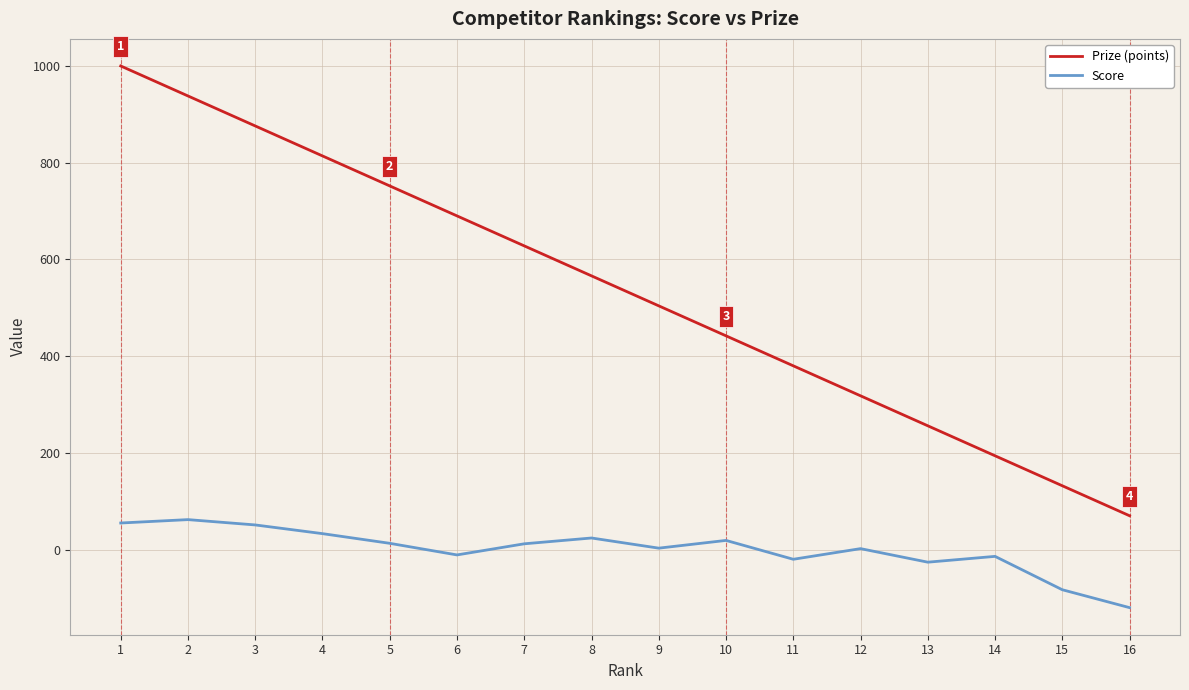

Is the value of Prize (points) at 15 greater than the value of Score at 12?

Yes